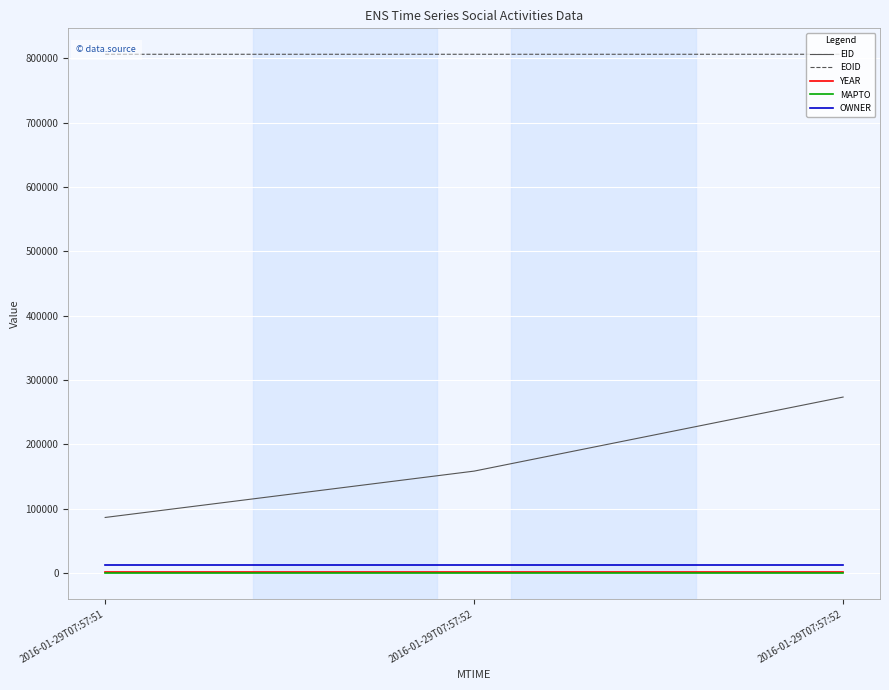

What is the value of the EID point at the 1st from the left?

86312